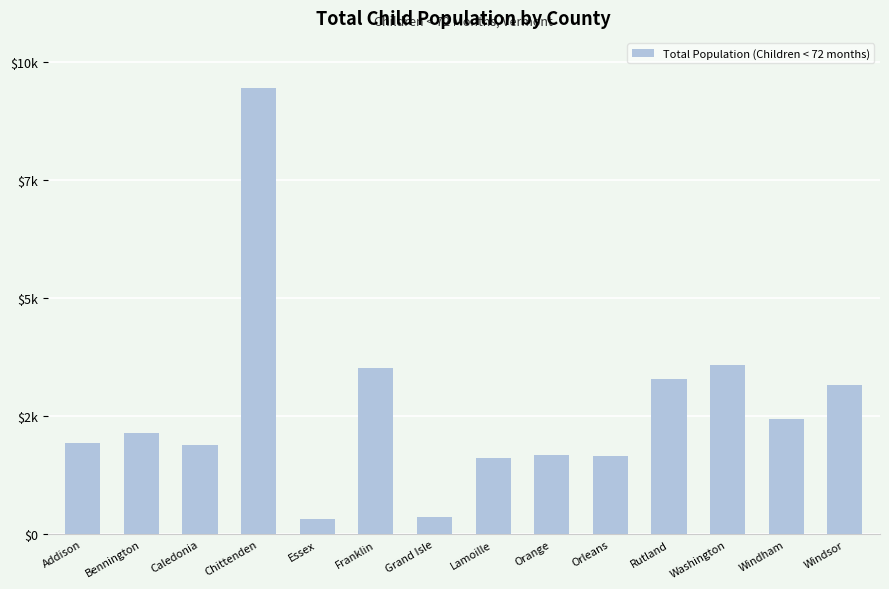

What value does the data have at Addison, to the nearest 10?

1940